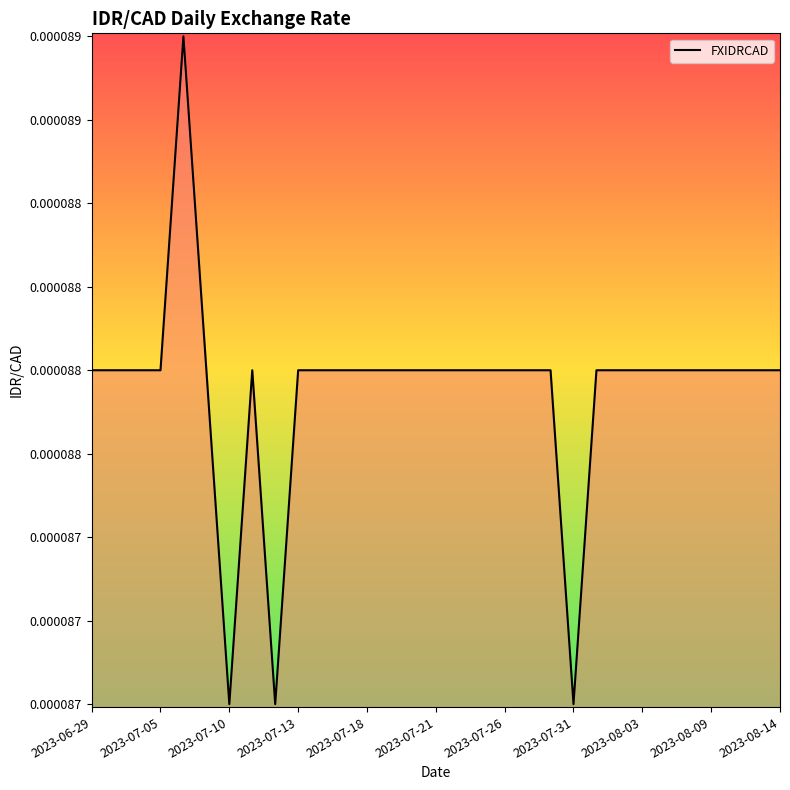

Does the chart have visible grid lines?

No